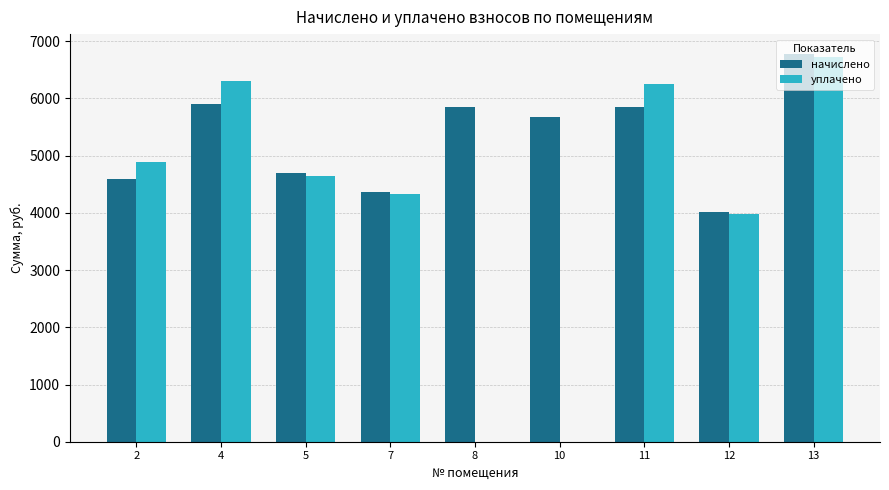

Which series has the largest total across all categories?

начислено